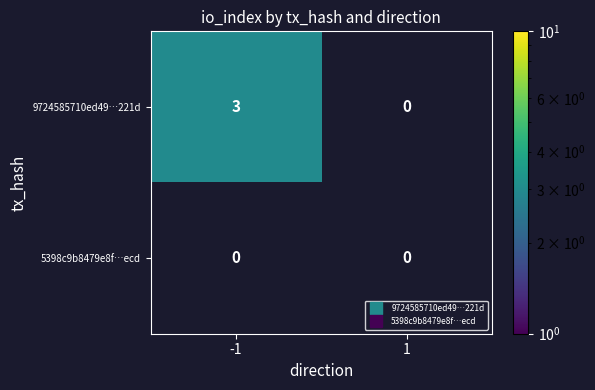

What is the difference between the maximum and minimum values in the 9724585710ed49…221d series?

3